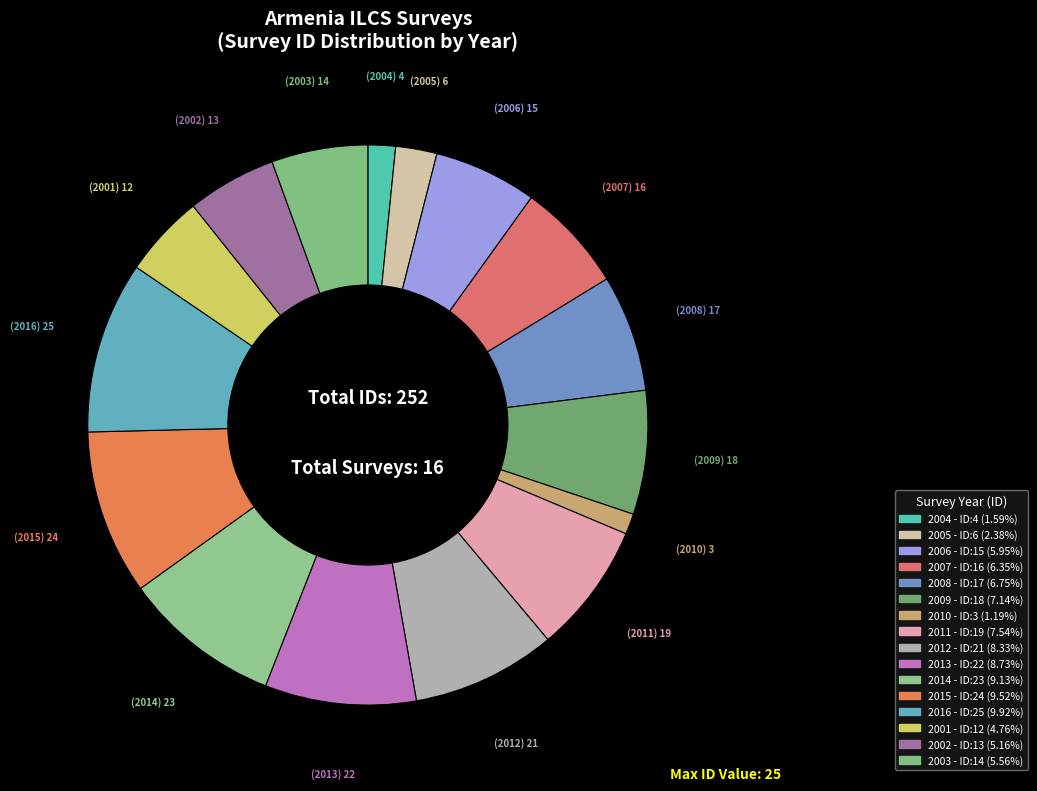

Which has a higher value, 2006 or 2012?

2012